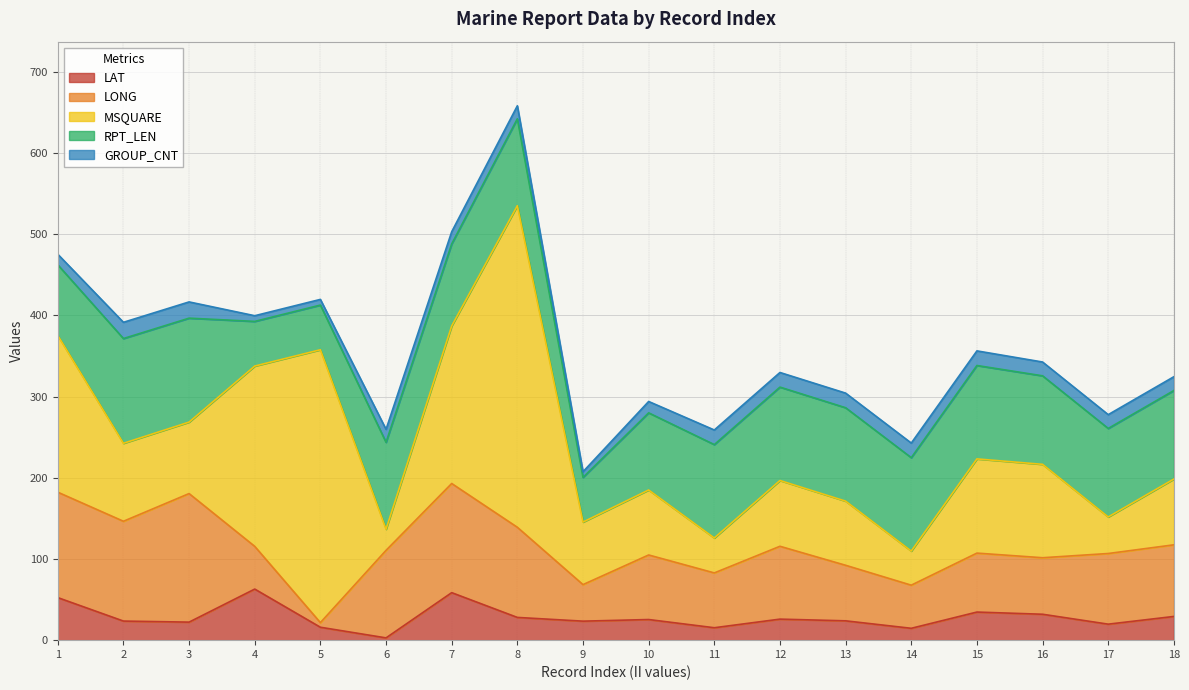

Count the number of data series in this chart.

5